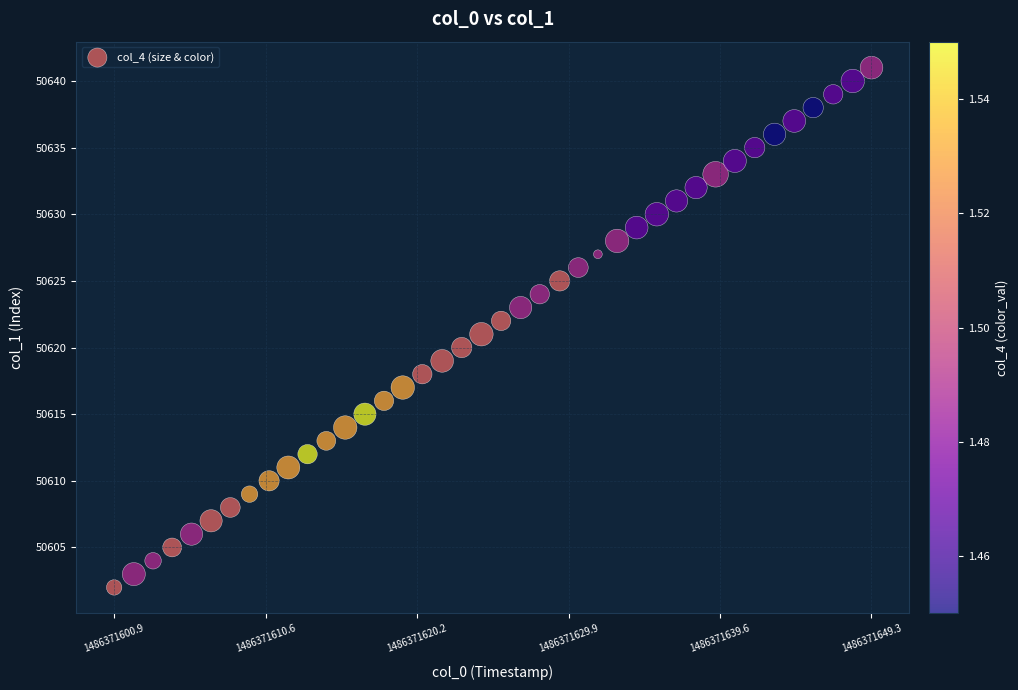

What is the range of Y values (max minus min)?

39